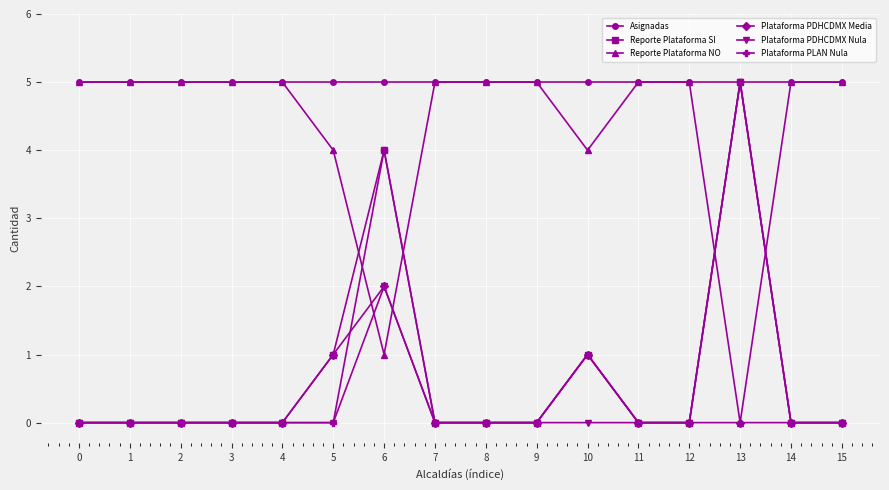

True or false: Asignadas and Plataforma PDHCDMX Media intersect in this chart.

False